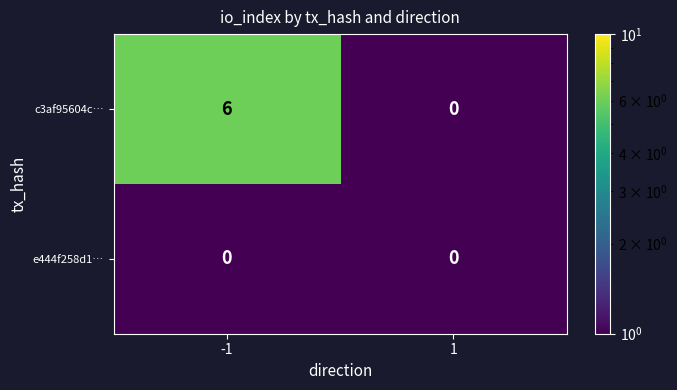

At -1, list the series in order from smallest to largest.

e444f258d1…, c3af95604c…